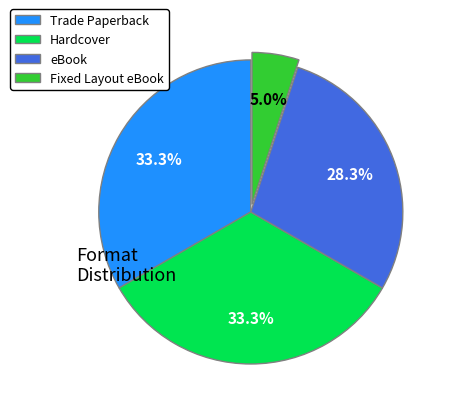

How much of the chart is everything except Trade Paperback?

66.7%